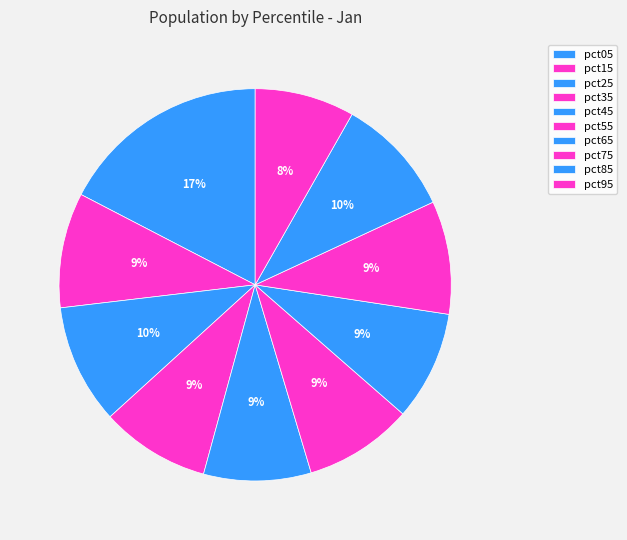

Which has a higher value, pct95 or pct85?

pct85